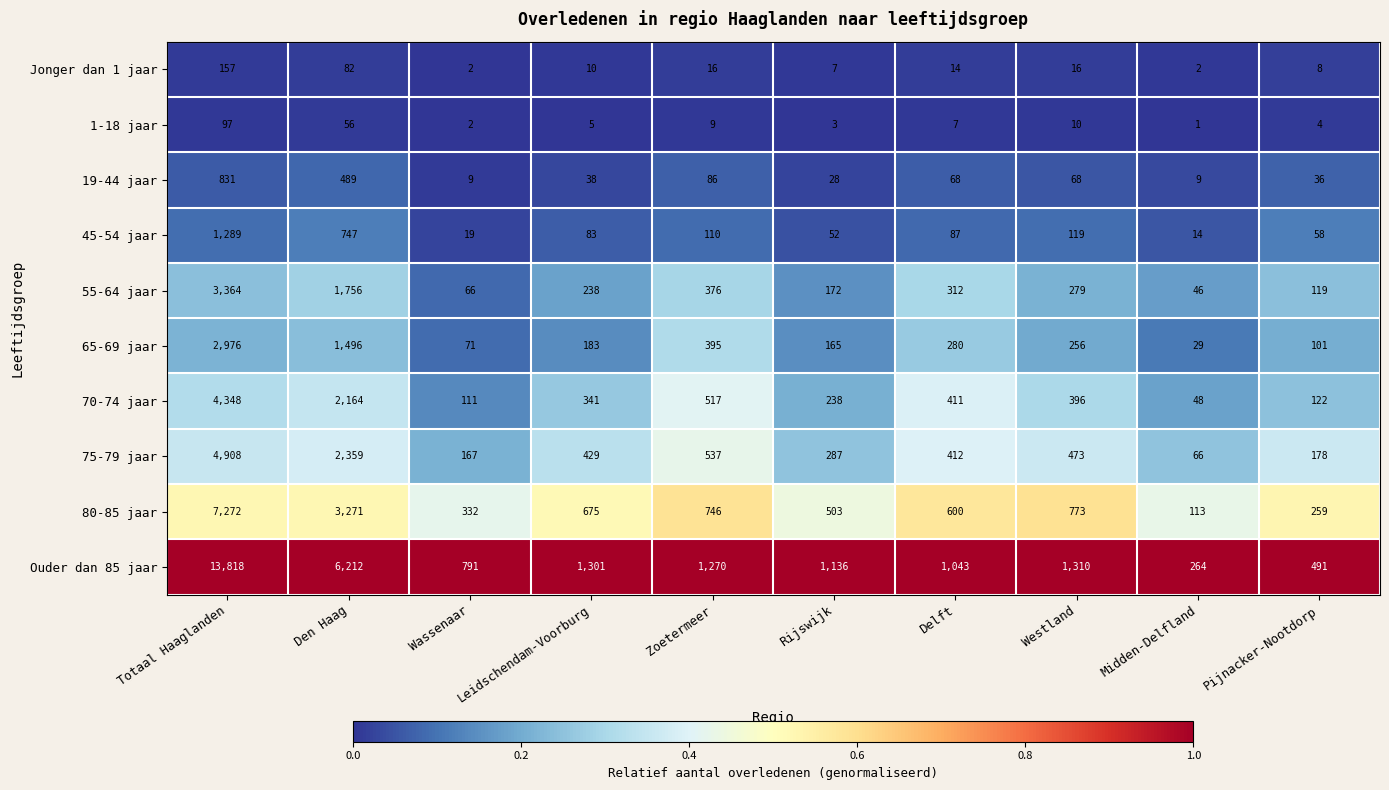

Where is 65-69 jaar nearest to the value 1502?

Den Haag